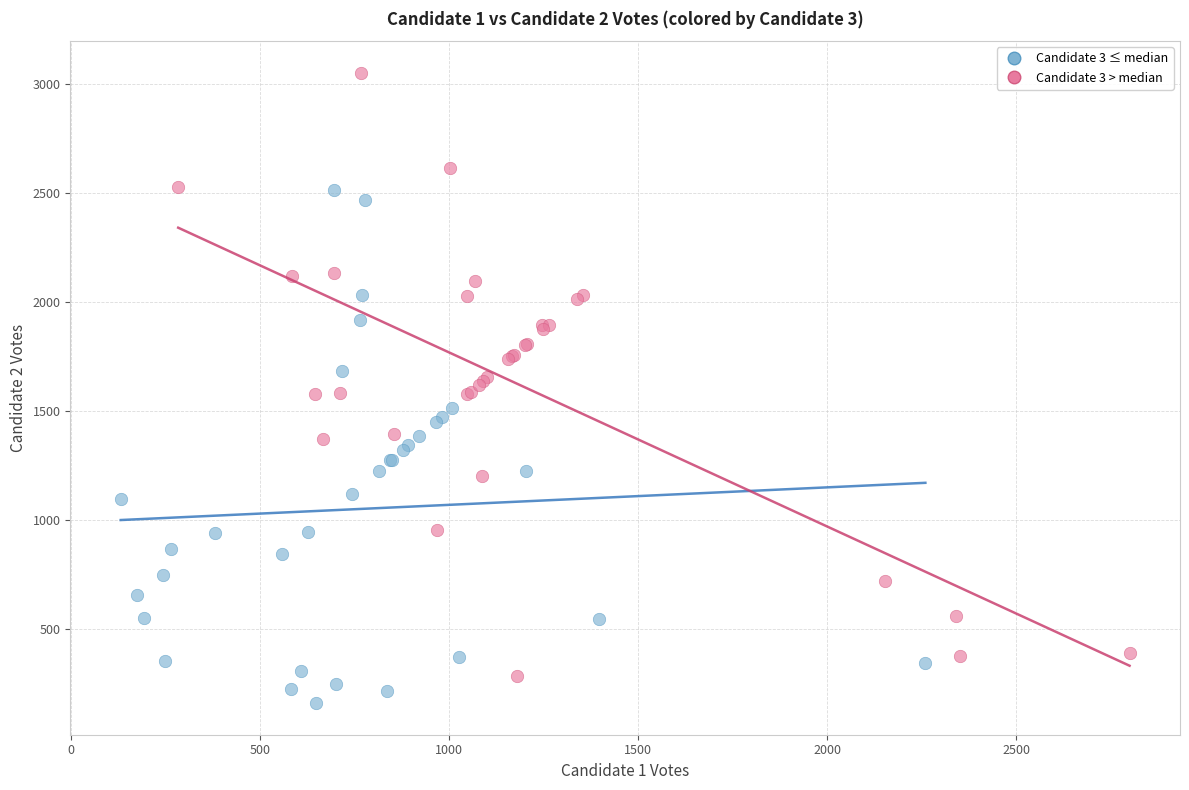

Which series has the widest spread of Y values?

Candidate 3 > median